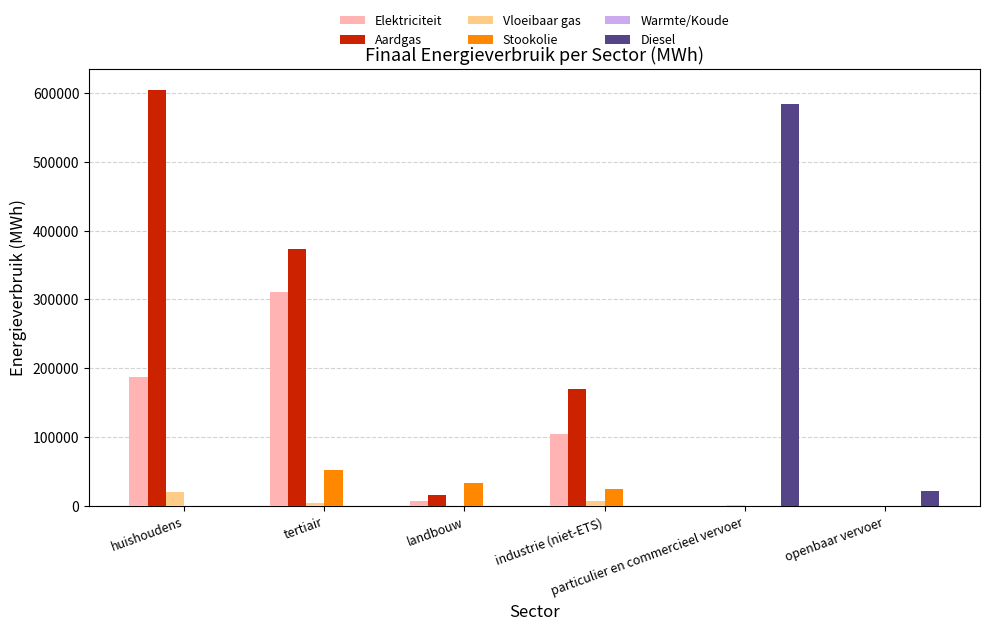

What is the maximum value for Elektriciteit?

310147.8